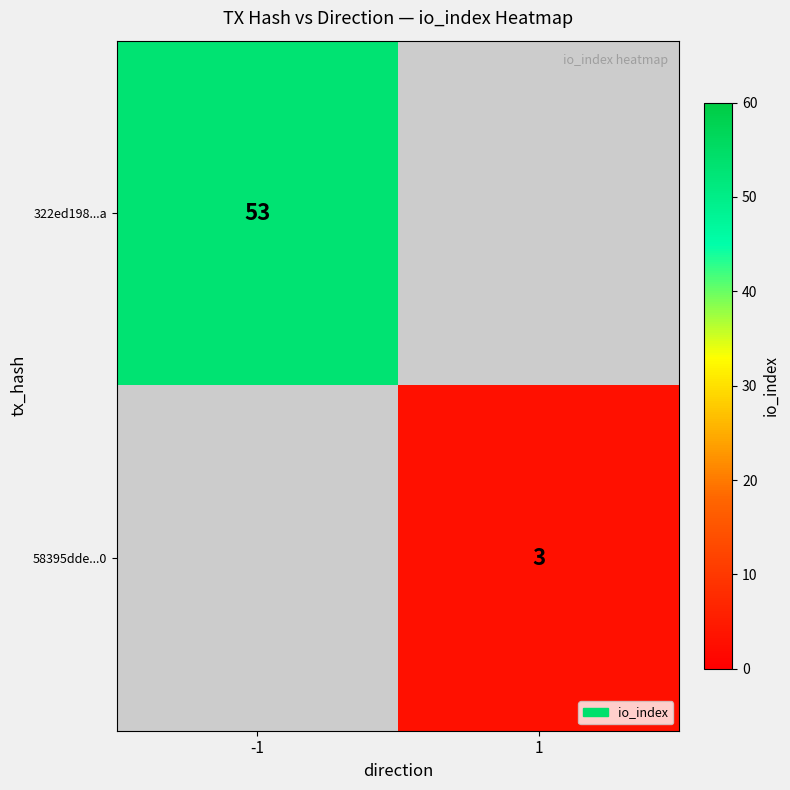

The 322ed198...a series shows 53 at -1. True or false?

True